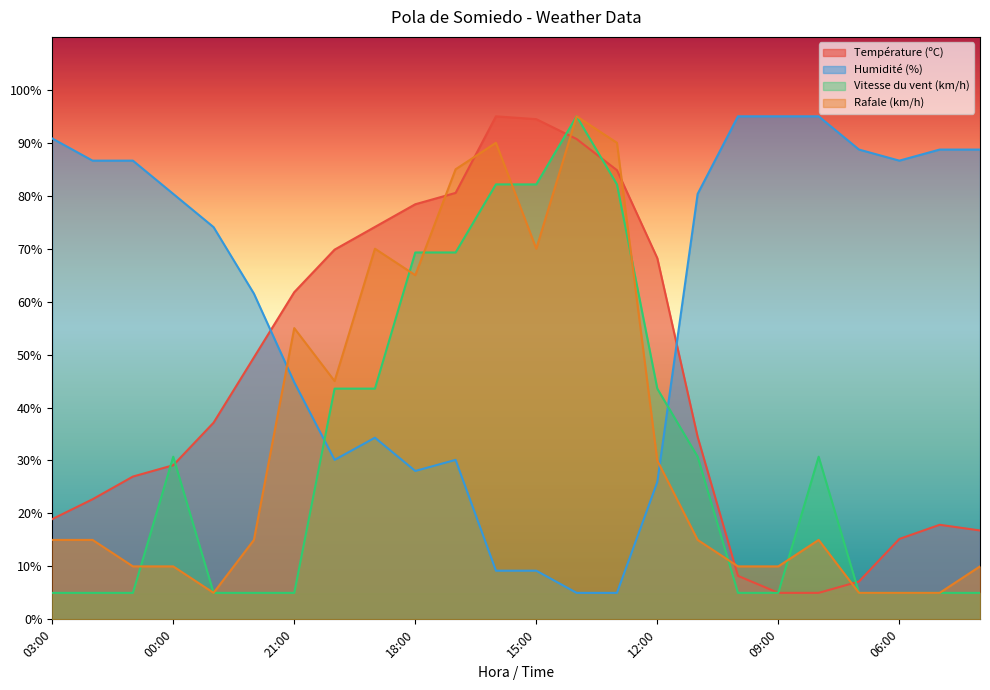

What is the sum of all Rafale (km/h) values?

840.0